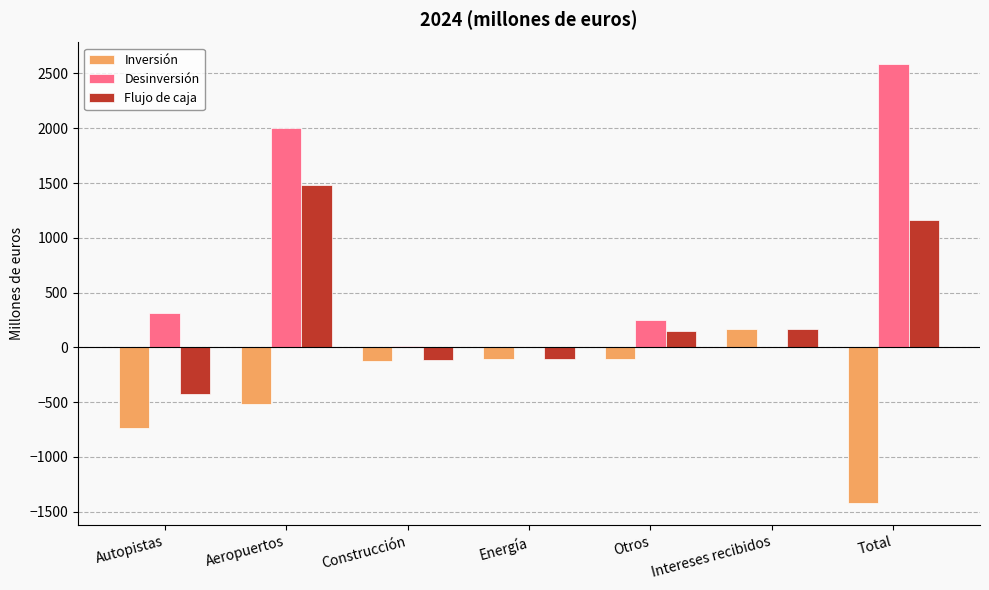

What value does the Flujo de caja series have at Otros, to the nearest 10?

150